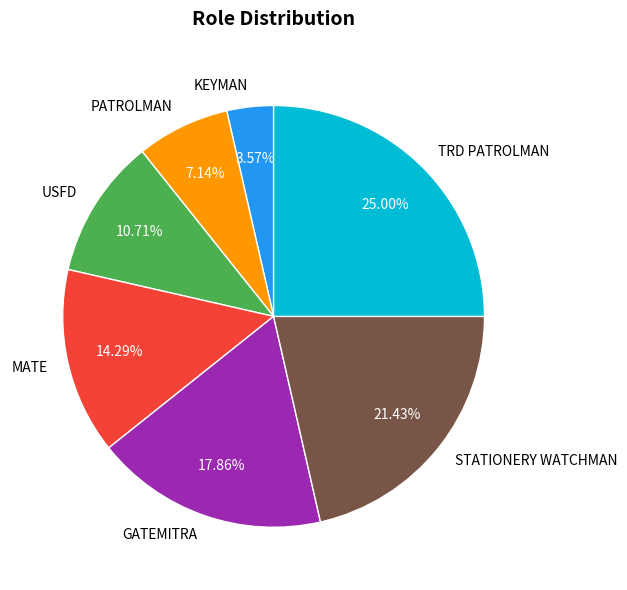

What is the largest slice in the pie chart?

TRD PATROLMAN